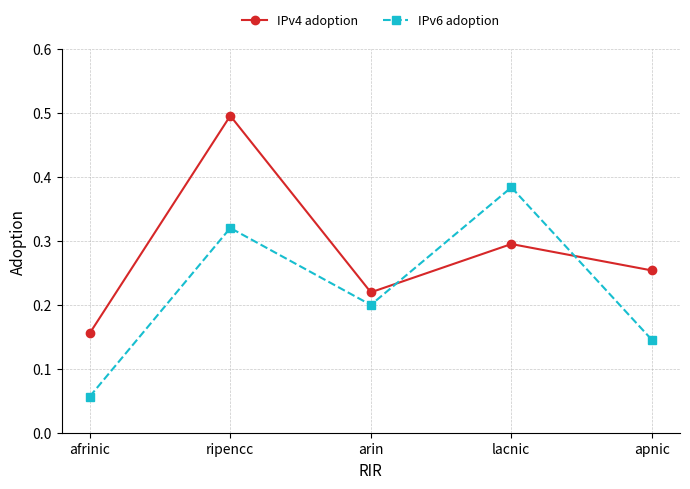

Rank the series by their maximum value, from highest to lowest.

IPv4 adoption, IPv6 adoption